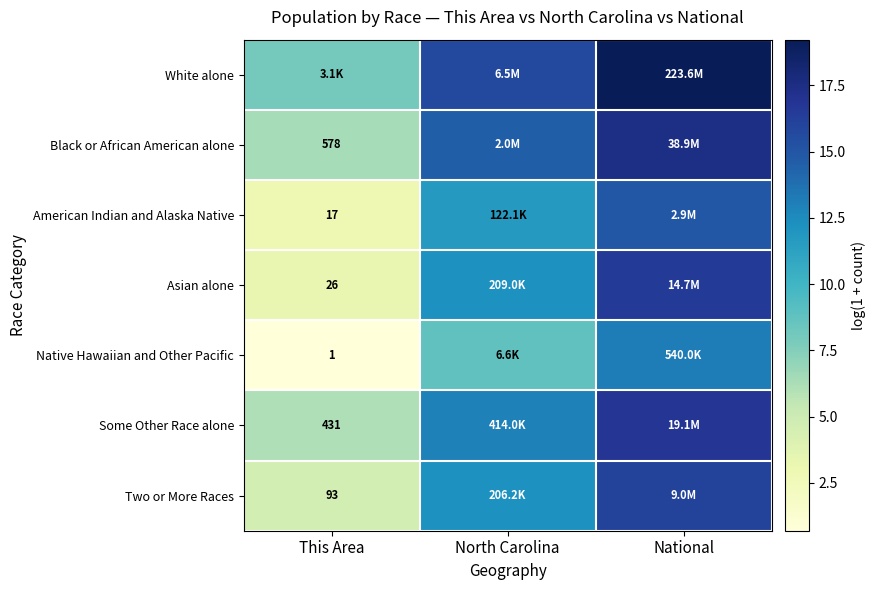

At North Carolina, list the series in order from largest to smallest.

White alone, Black or African American alone, Some Other Race alone, Asian alone, Two or More Races, American Indian and Alaska Native, Native Hawaiian and Other Pacific